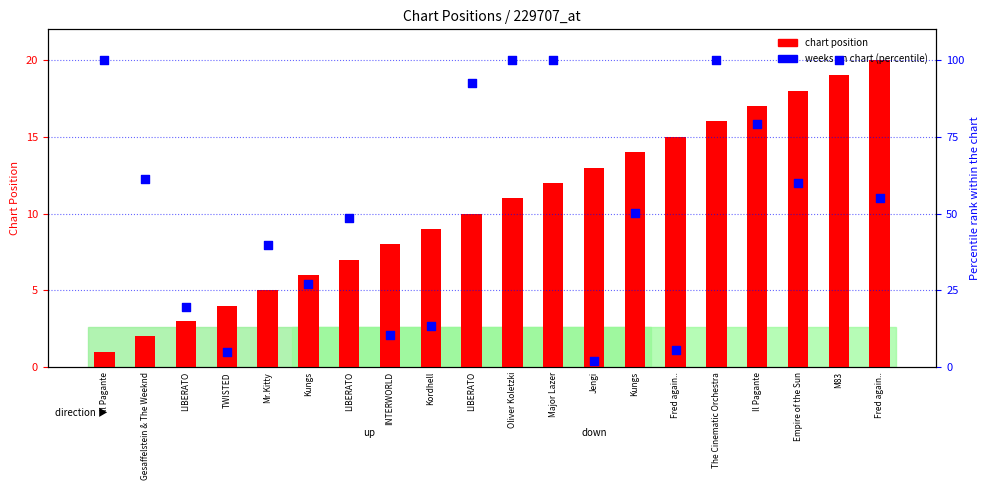

What are all the series names shown in the legend?

chart position, weeks on chart (percentile)